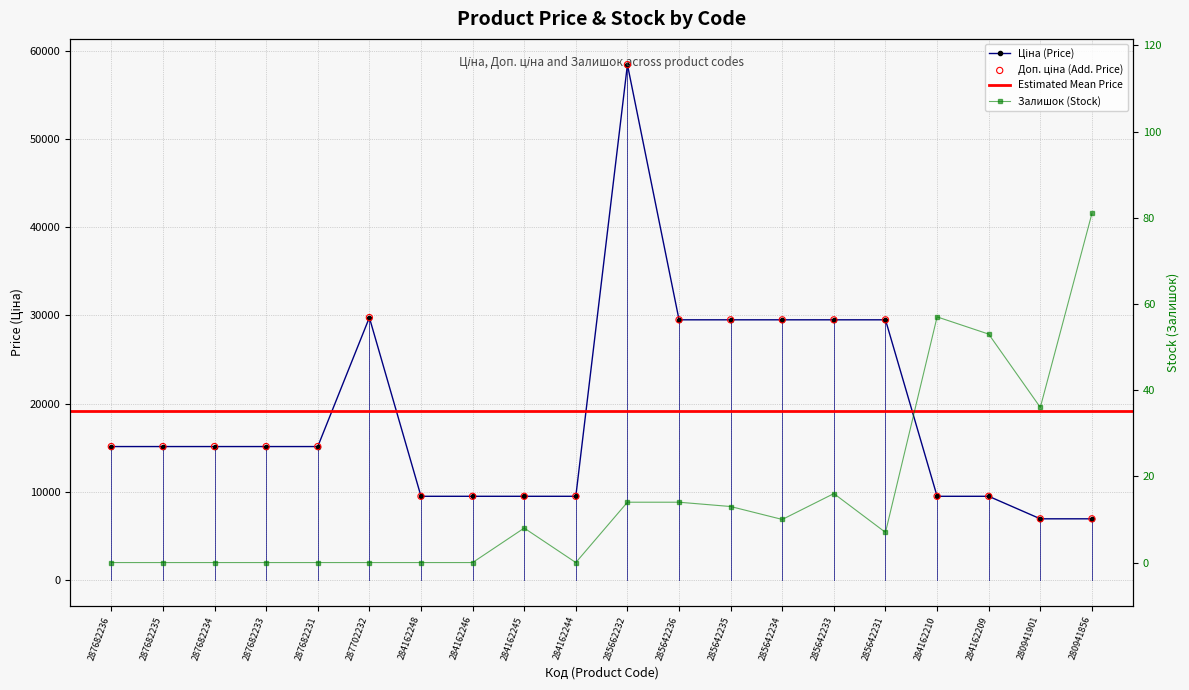

Which series has the widest spread of Y values?

Ціна